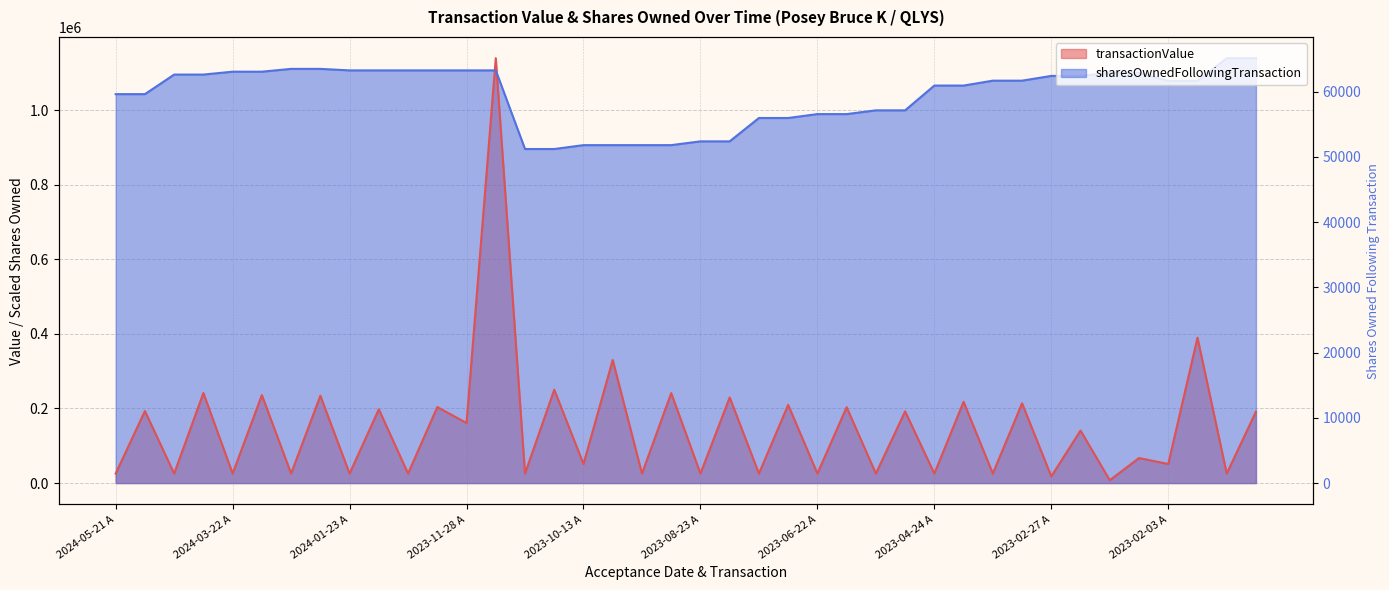

Does the chart display data point markers on the line(s)?

No